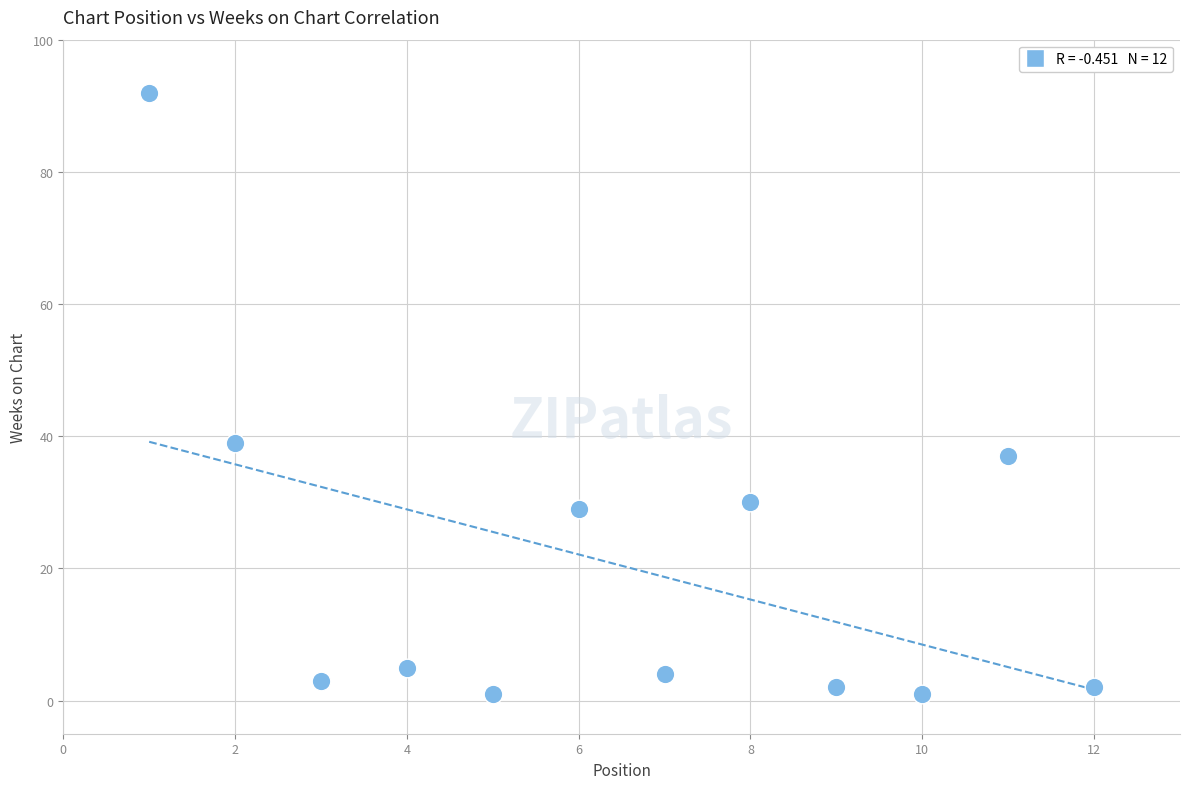

What is the range of X values (max minus min)?

11